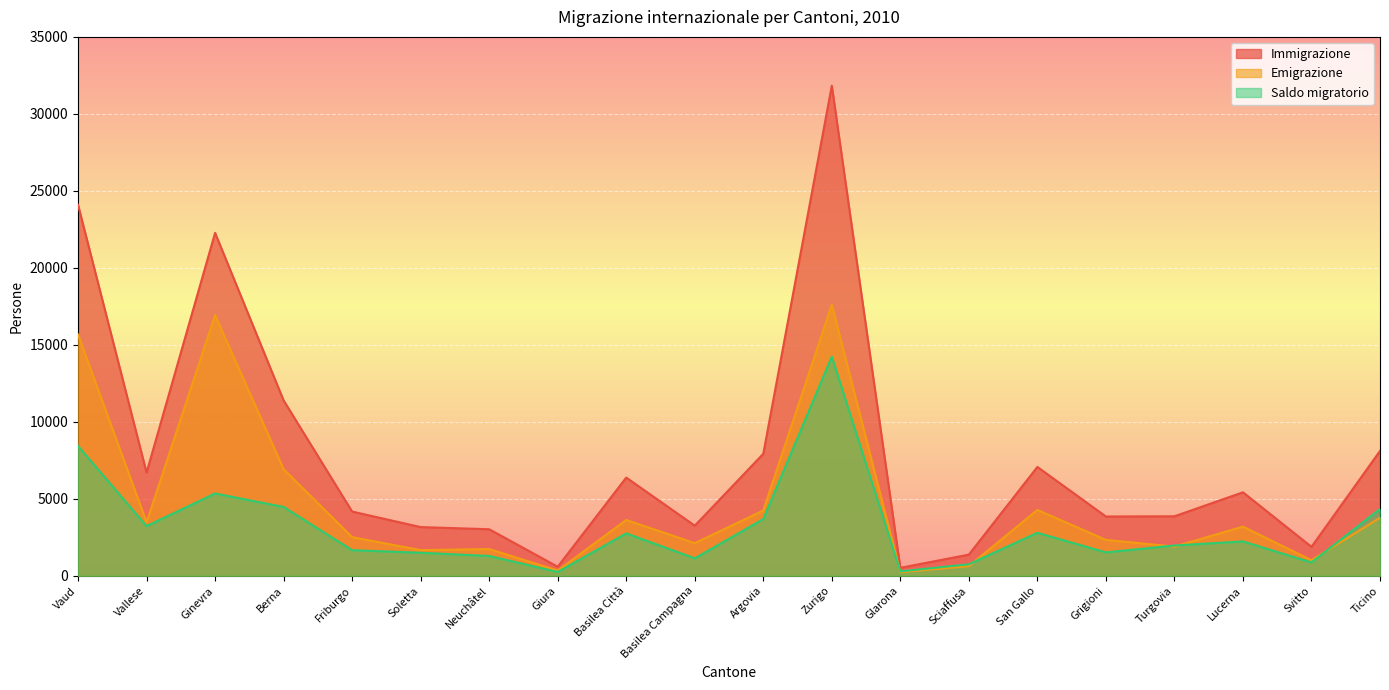

What position from the left is Zurigo?

12